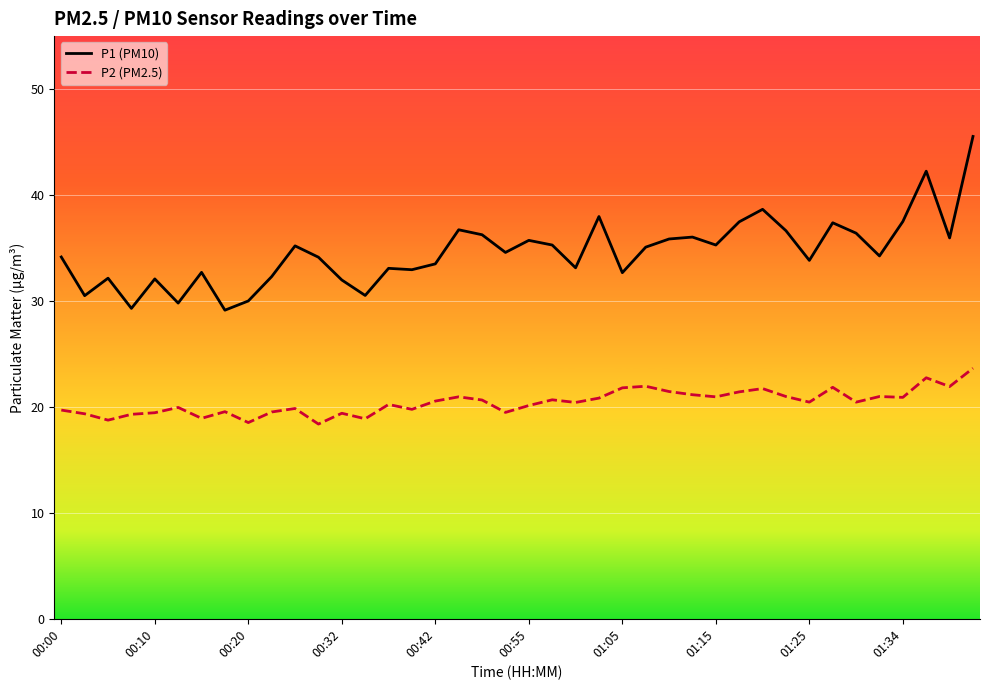

What is the average value of the P1 (PM10) series?

34.6